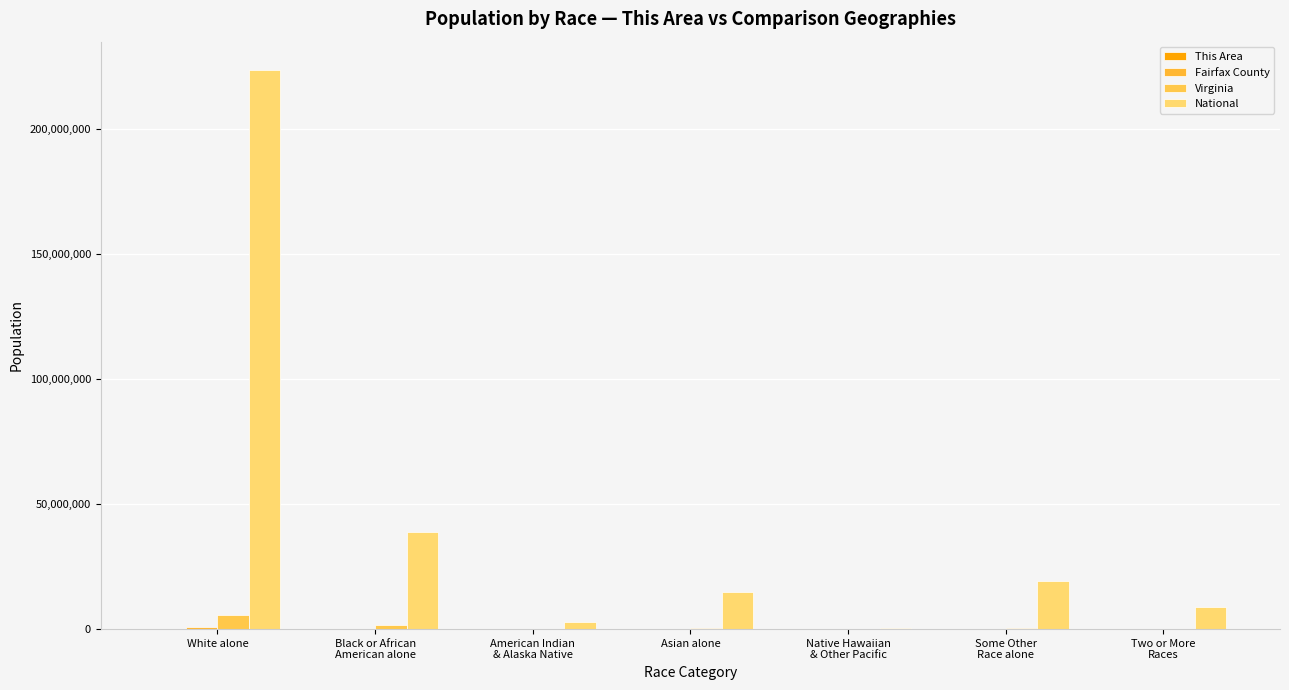

What is the label of the 3rd bar from the left?

American Indian
& Alaska Native